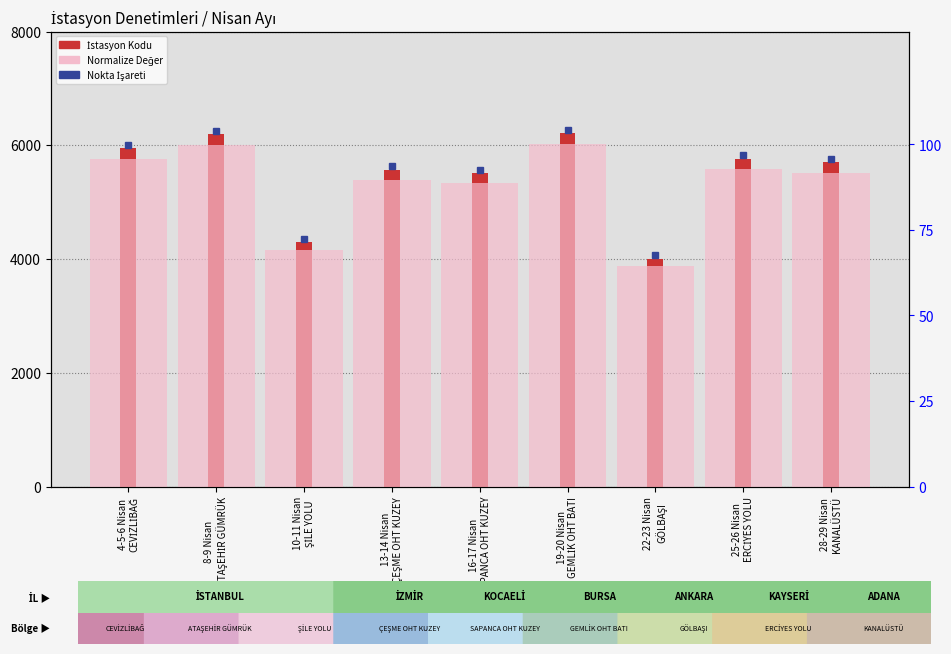

Which series has the largest range (max minus min)?

İstasyon Kodu